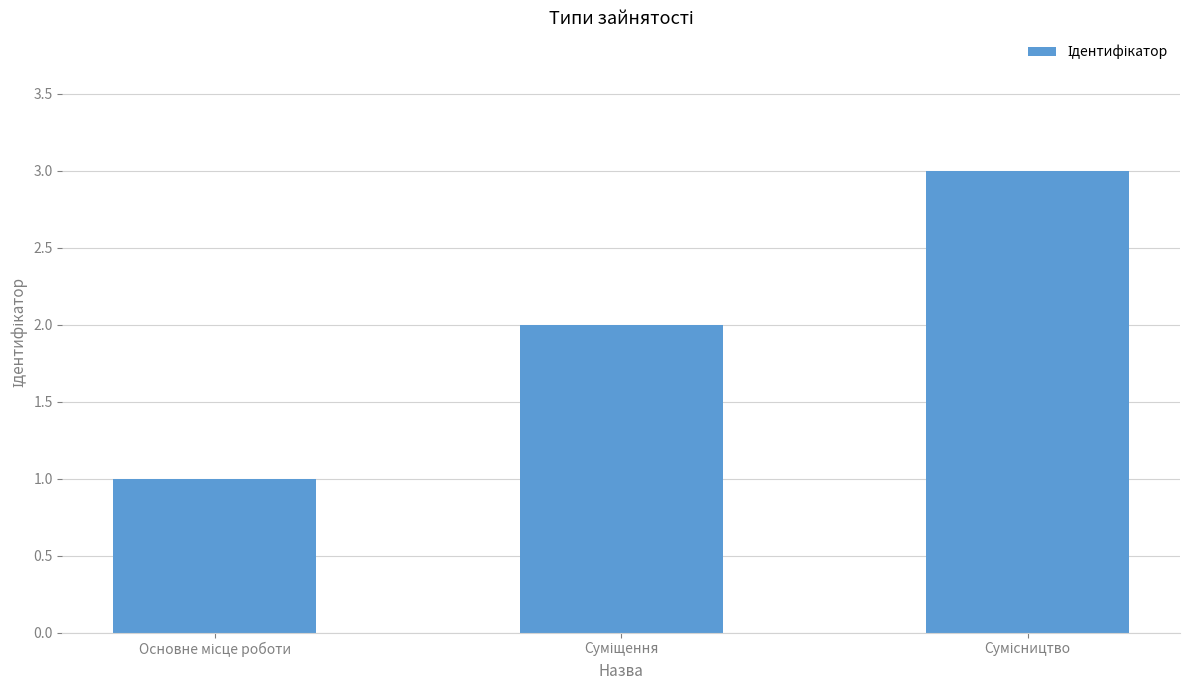

What is the sum of all values?

6